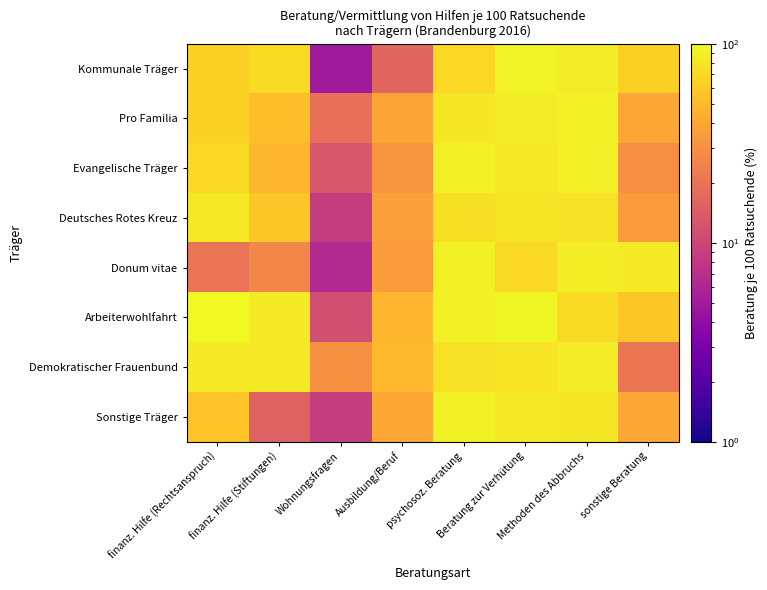

Reading left to right, transcribe all the data shown in this chart.

Kommunale Träger: finanz. Hilfe (Rechtsanspruch)=65.5	finanz. Hilfe (Stiftungen)=73.1	Wohnungsfragen=5.0	Ausbildung/Beruf=16.4	psychosoz. Beratung=70.5	Beratung zur Verhütung=94.0	Methoden des Abbruchs=88.1	sonstige Beratung=64.8
Pro Familia: finanz. Hilfe (Rechtsanspruch)=65.4	finanz. Hilfe (Stiftungen)=53.0	Wohnungsfragen=19.1	Ausbildung/Beruf=38.6	psychosoz. Beratung=82.2	Beratung zur Verhütung=87.4	Methoden des Abbruchs=92.0	sonstige Beratung=40.0
Evangelische Träger: finanz. Hilfe (Rechtsanspruch)=71.4	finanz. Hilfe (Stiftungen)=48.3	Wohnungsfragen=13.0	Ausbildung/Beruf=32.5	psychosoz. Beratung=91.4	Beratung zur Verhütung=83.7	Methoden des Abbruchs=89.8	sonstige Beratung=29.3
Deutsches Rotes Kreuz: finanz. Hilfe (Rechtsanspruch)=84.1	finanz. Hilfe (Stiftungen)=58.6	Wohnungsfragen=8.7	Ausbildung/Beruf=36.0	psychosoz. Beratung=76.5	Beratung zur Verhütung=80.9	Methoden des Abbruchs=78.0	sonstige Beratung=35.2
Donum vitae: finanz. Hilfe (Rechtsanspruch)=20.5	finanz. Hilfe (Stiftungen)=26.0	Wohnungsfragen=6.3	Ausbildung/Beruf=35.0	psychosoz. Beratung=92.1	Beratung zur Verhütung=71.3	Methoden des Abbruchs=89.4	sonstige Beratung=86.2
Arbeiterwohlfahrt: finanz. Hilfe (Rechtsanspruch)=99.1	finanz. Hilfe (Stiftungen)=85.8	Wohnungsfragen=11.5	Ausbildung/Beruf=48.6	psychosoz. Beratung=92.7	Beratung zur Verhütung=97.2	Methoden des Abbruchs=72.9	sonstige Beratung=59.2
Demokratischer Frauenbund: finanz. Hilfe (Rechtsanspruch)=86.2	finanz. Hilfe (Stiftungen)=86.2	Wohnungsfragen=30.2	Ausbildung/Beruf=49.8	psychosoz. Beratung=79.1	Beratung zur Verhütung=79.7	Methoden des Abbruchs=87.1	sonstige Beratung=20.6
Sonstige Träger: finanz. Hilfe (Rechtsanspruch)=56.3	finanz. Hilfe (Stiftungen)=15.6	Wohnungsfragen=8.9	Ausbildung/Beruf=40.6	psychosoz. Beratung=92.2	Beratung zur Verhütung=84.4	Methoden des Abbruchs=82.3	sonstige Beratung=40.6